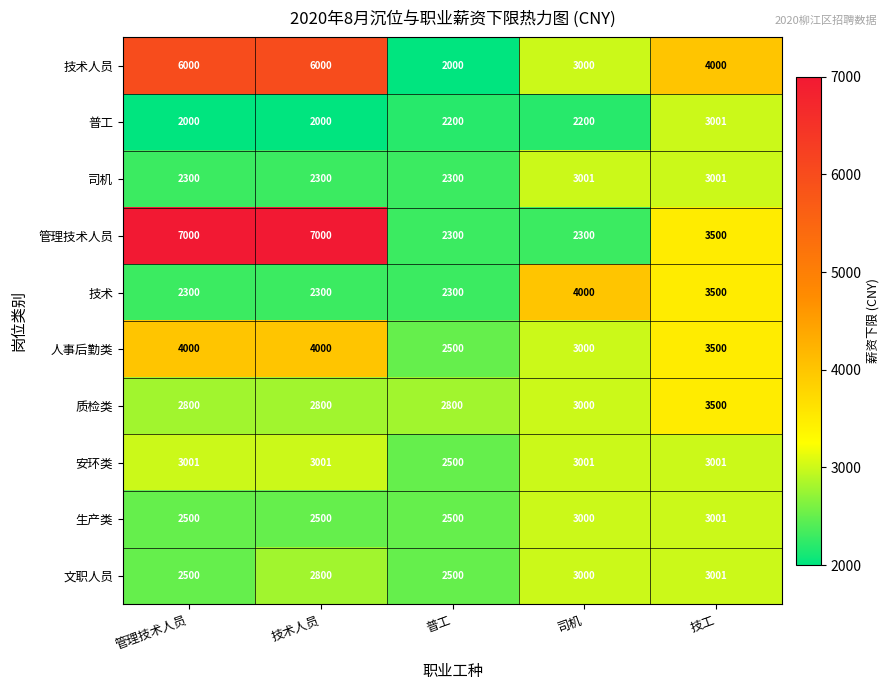

What is the difference between the highest and lowest values at 技工?

999